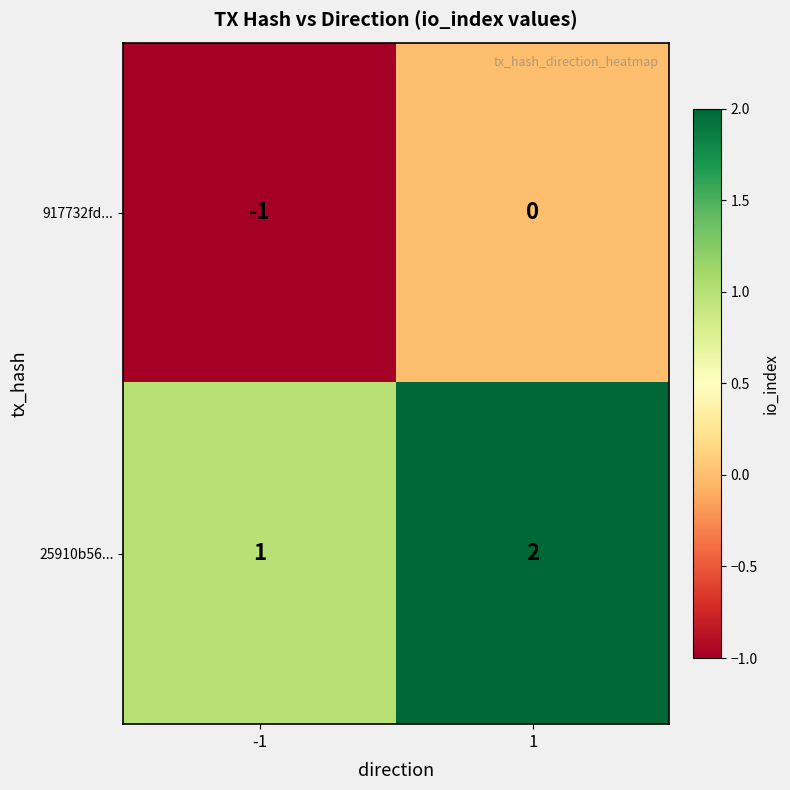

How many distinct data groups are displayed?

2